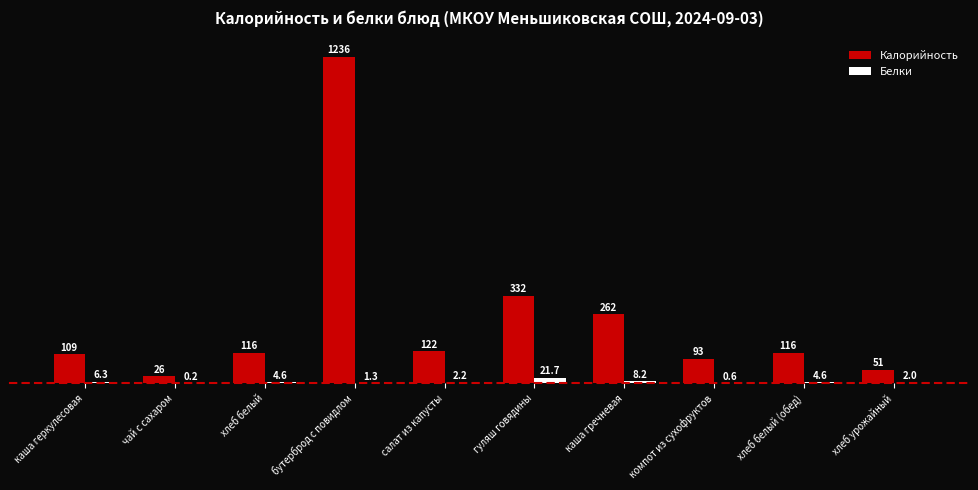

Is it true that Белки equals 21.7 at гуляш говядины?

True